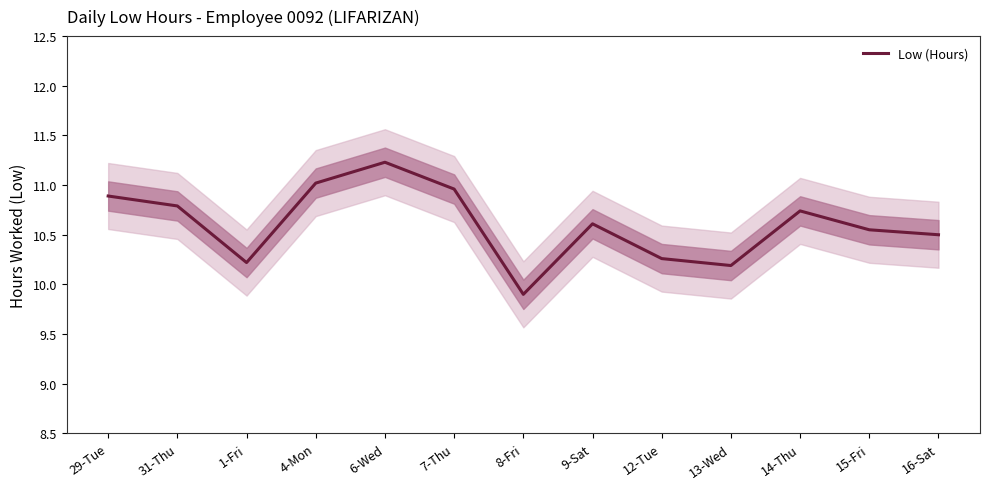

Is it true that the value at 16-Sat is 10.5?

True